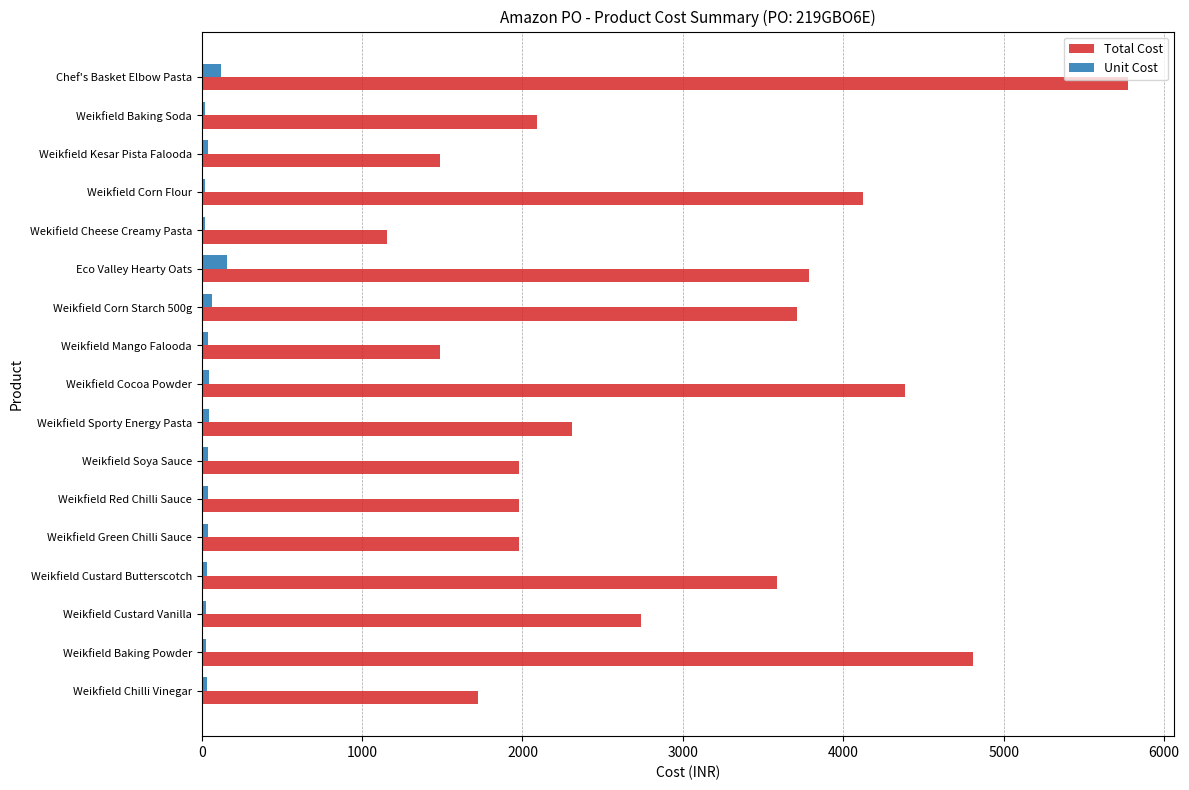

Is it true that Total Cost equals 4543.3 at Weikfield Custard Vanilla?

False